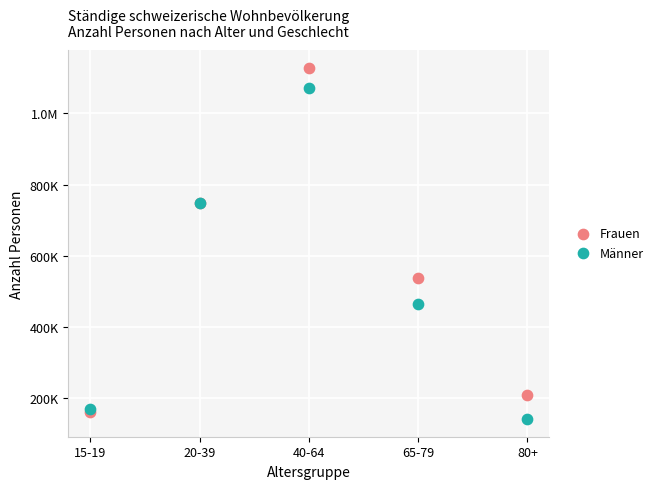

What are all the series names shown in the legend?

Frauen, Männer